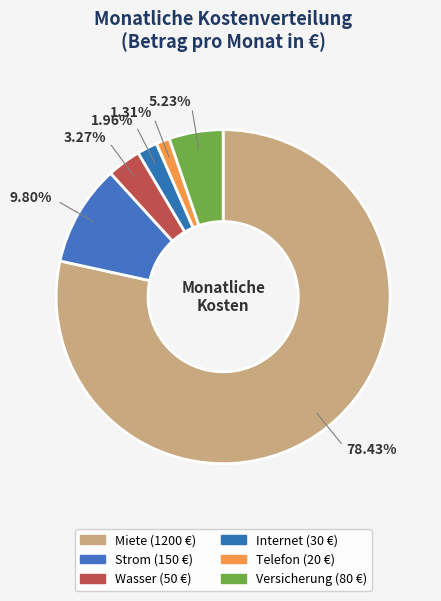

Does any single category account for the majority?

Yes